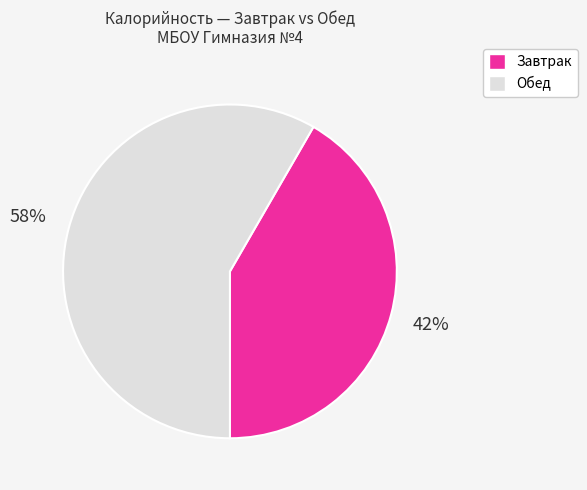

To the nearest percent, what is the average slice percentage?

50%